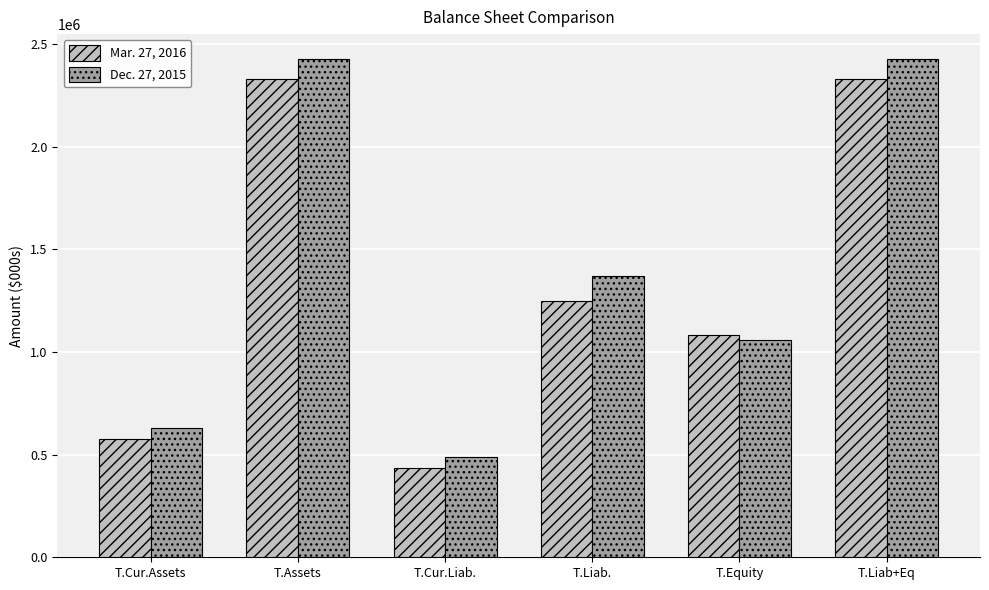

What is the maximum value shown in the chart?

2427799